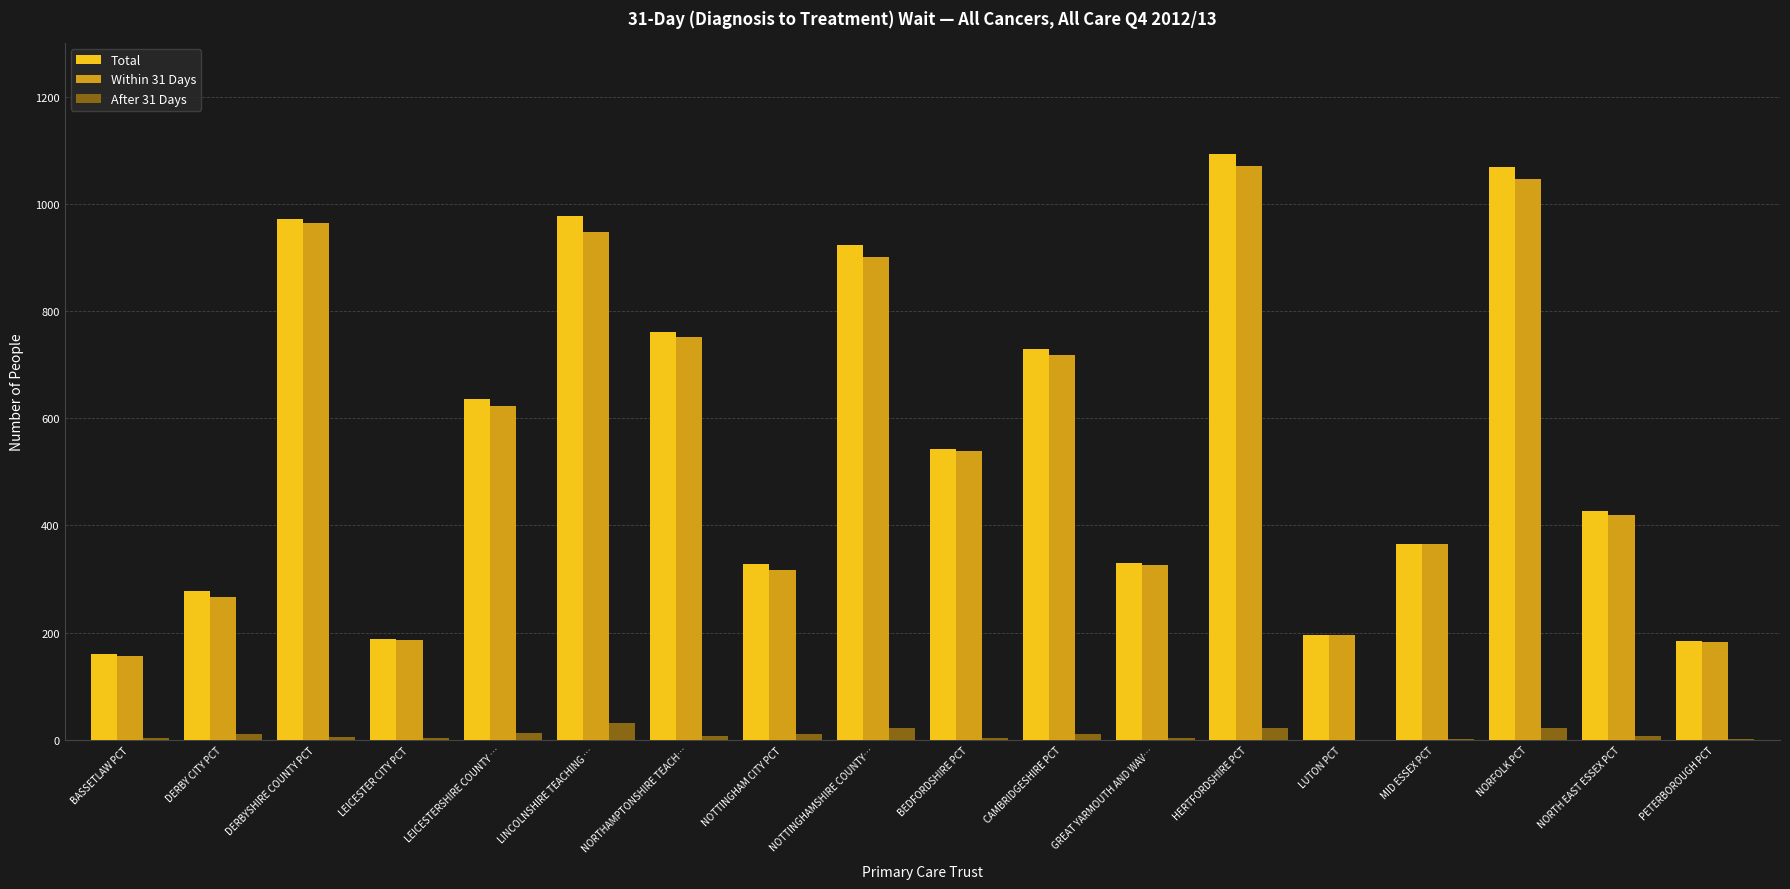

Is the value of Within 31 Days at LUTON PCT greater than the value of After 31 Days at LEICESTER CITY PCT?

Yes